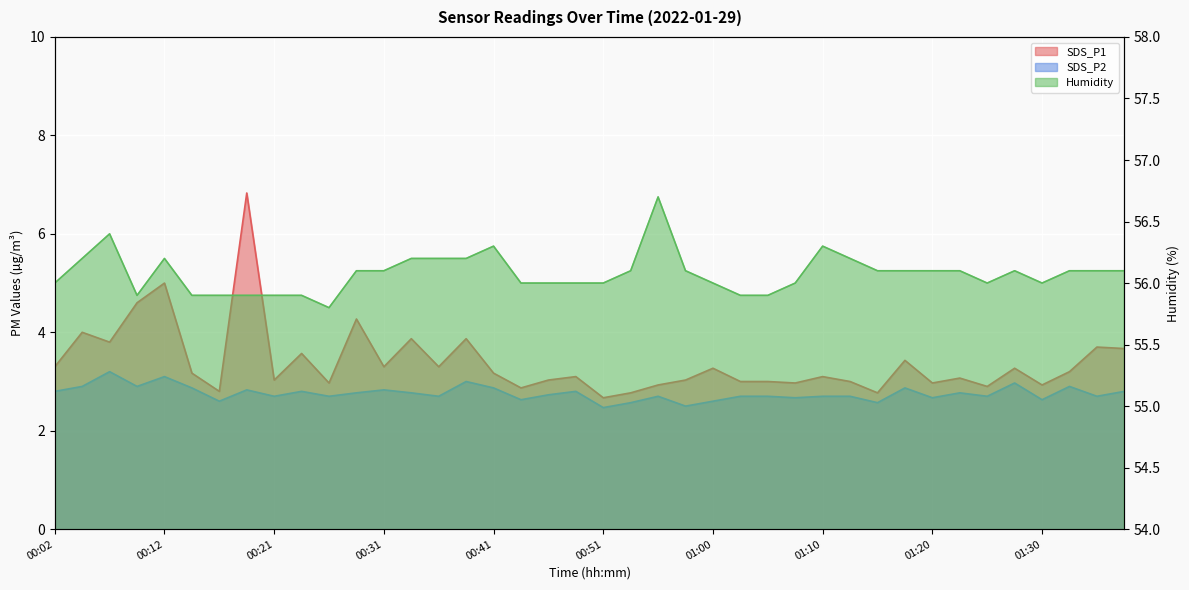

At which category does SDS_P2 reach its first local peak?

00:07